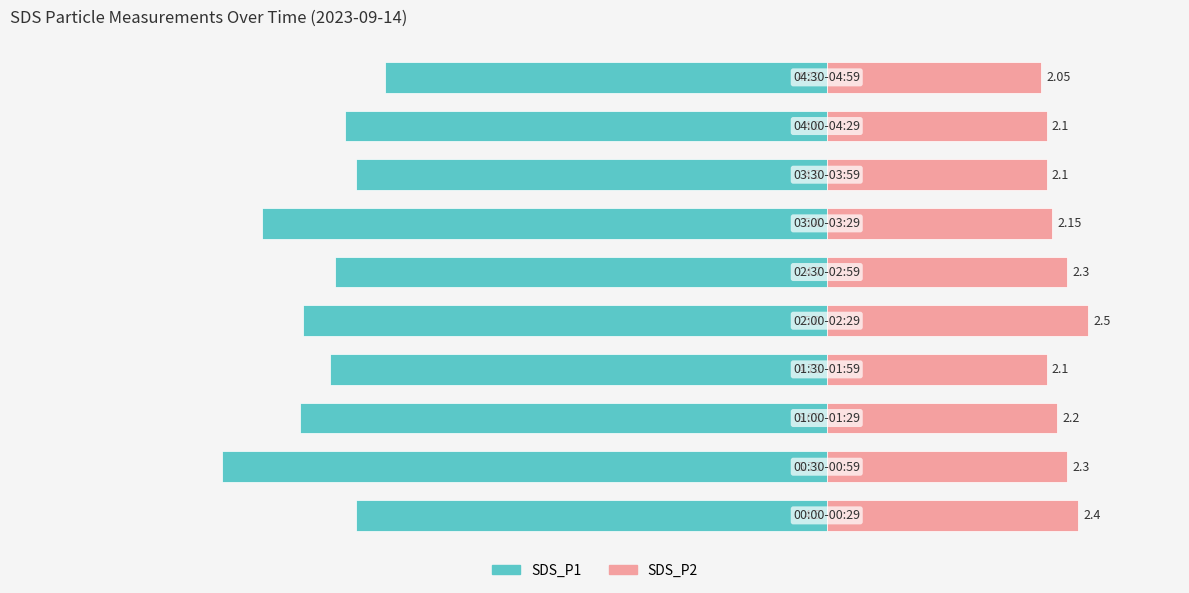

Which has a higher value, 4 or 2?

2